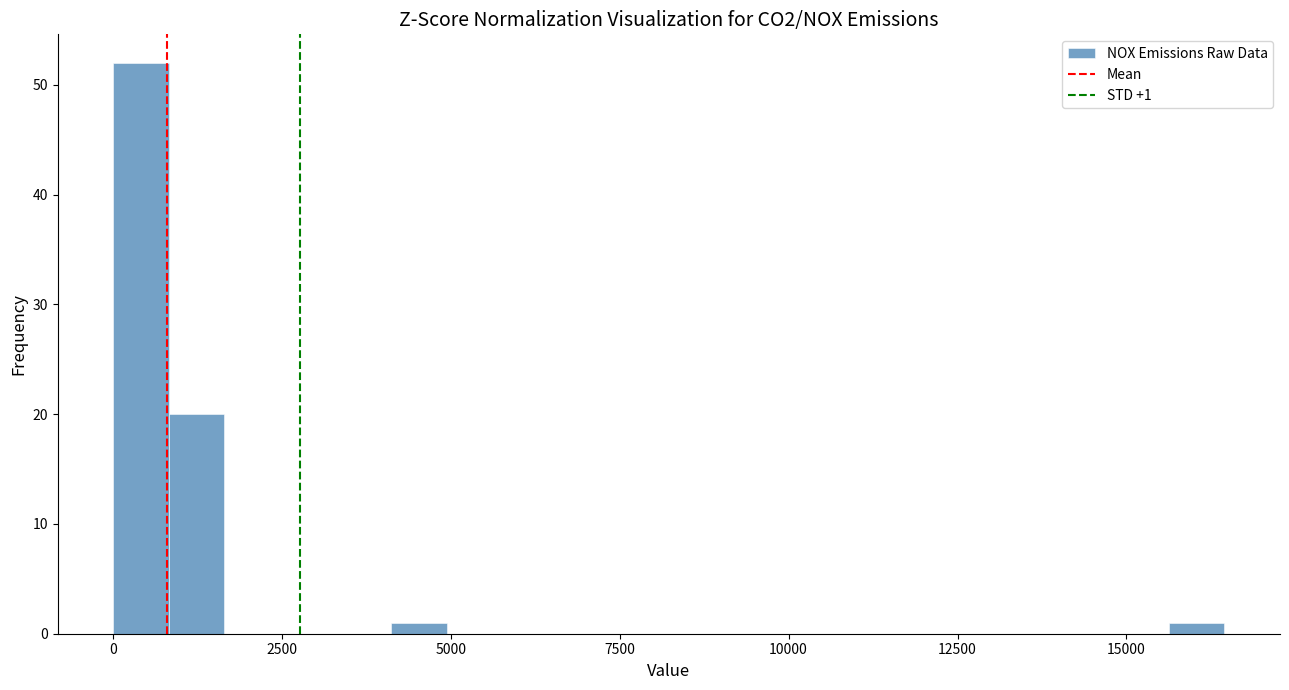

Around what value on the x-axis is the tallest bar? Give the approximate position of its centre, as read against the axis.

500